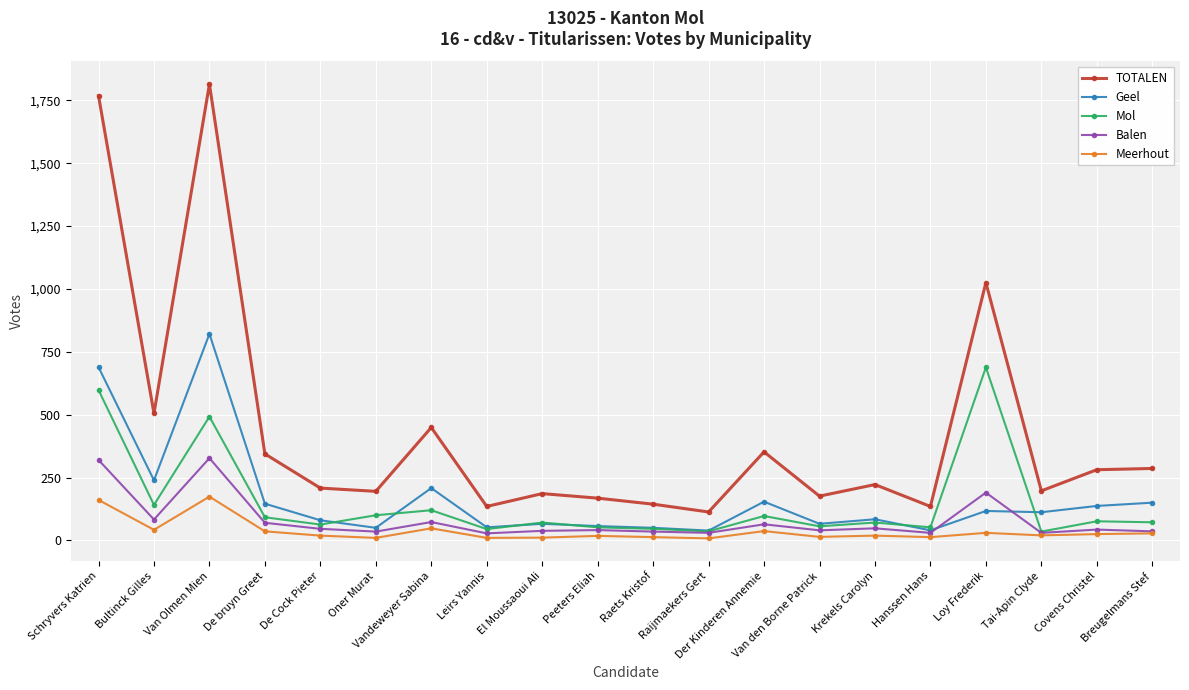

What is the spread (max minus min) of values at El Moussaoui Ali?

175